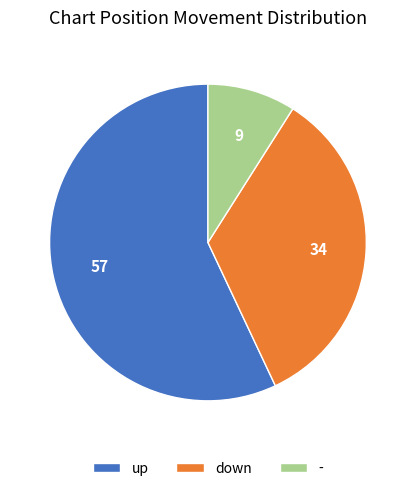

Approximately how many times larger is the value at down compared to -?

3.8